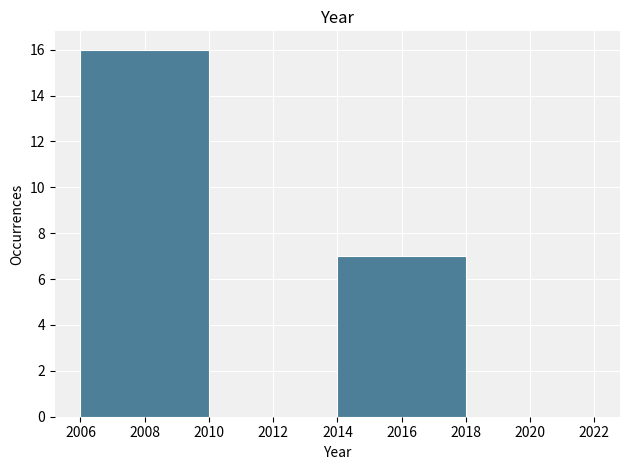

Reading left to right, transcribe this chart: for each bar, give the range it covers on the x-axis and its height. The values are not printed on the chart, so give them approximately, as read against the axis.

2006 to 2010: 16
2010 to 2014: 0
2014 to 2018: 7
2018 to 2022: 0